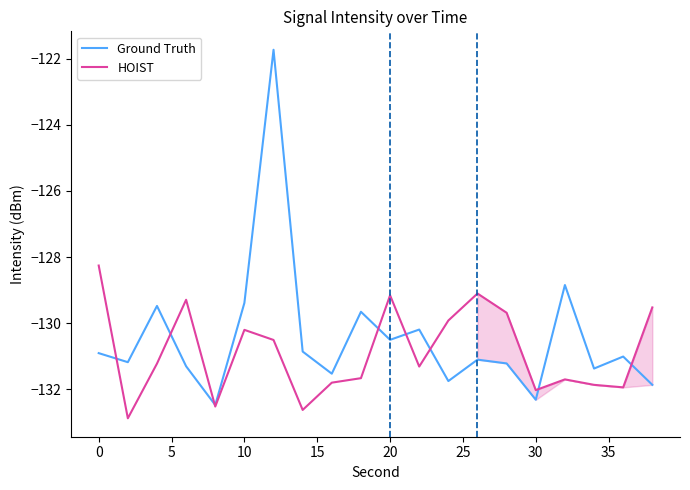

List the series in order of their peak value, lowest first.

HOIST, Ground Truth